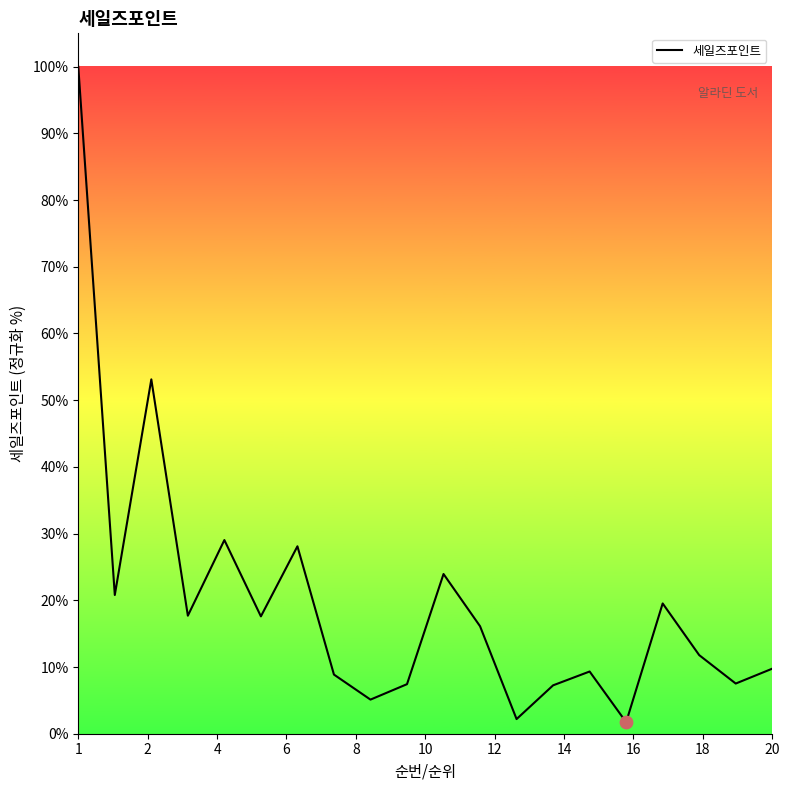

What is the maximum value shown in the chart?

100.0